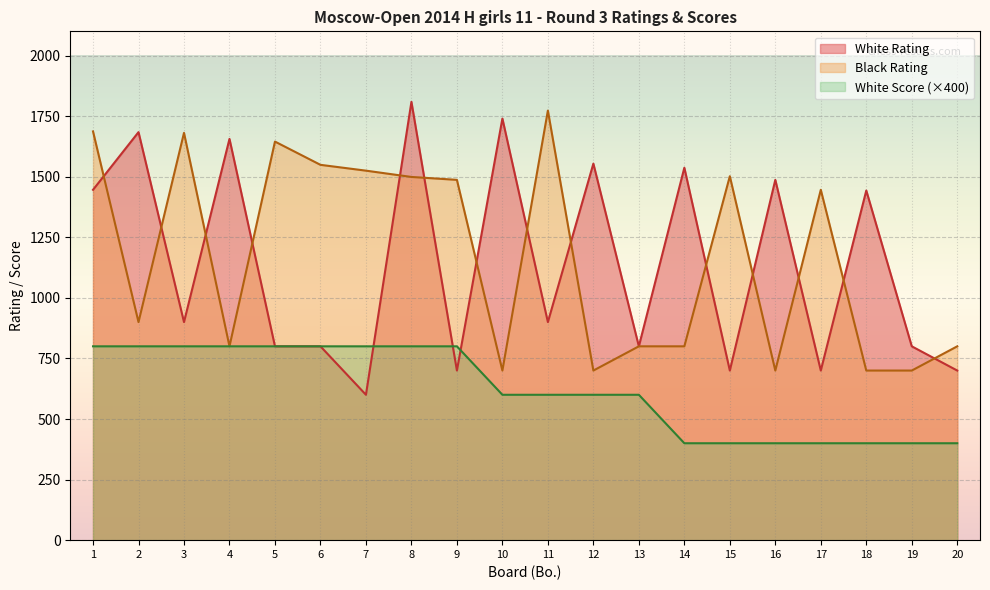

At how many categories does at least one series exceed 1464?

15